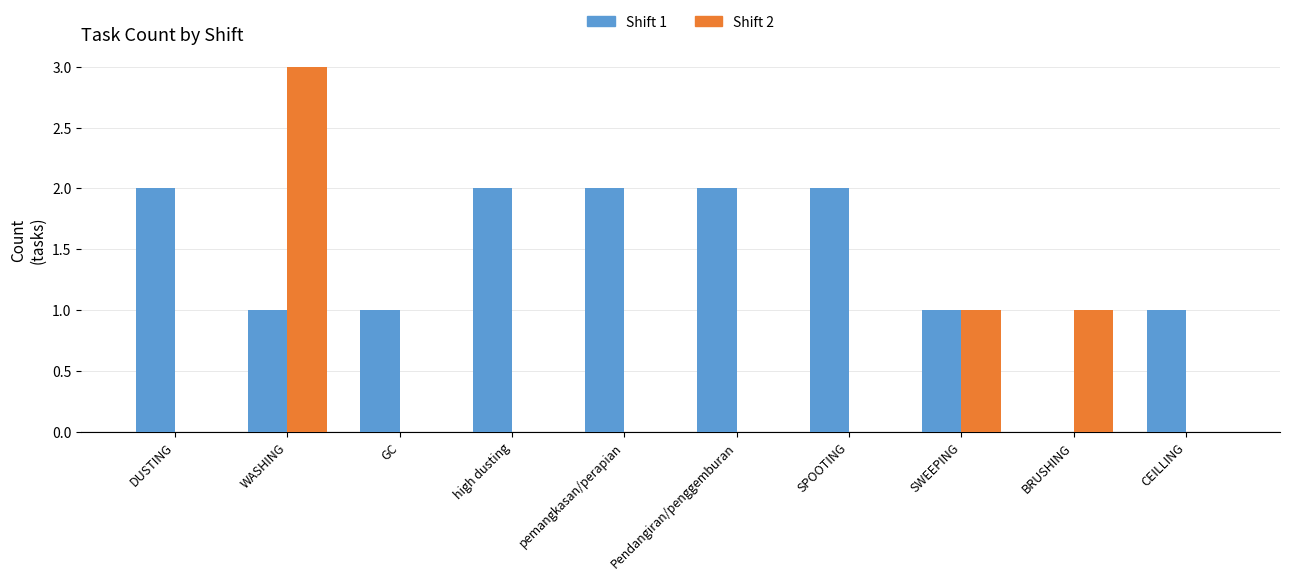

What is the maximum value shown in the chart?

3